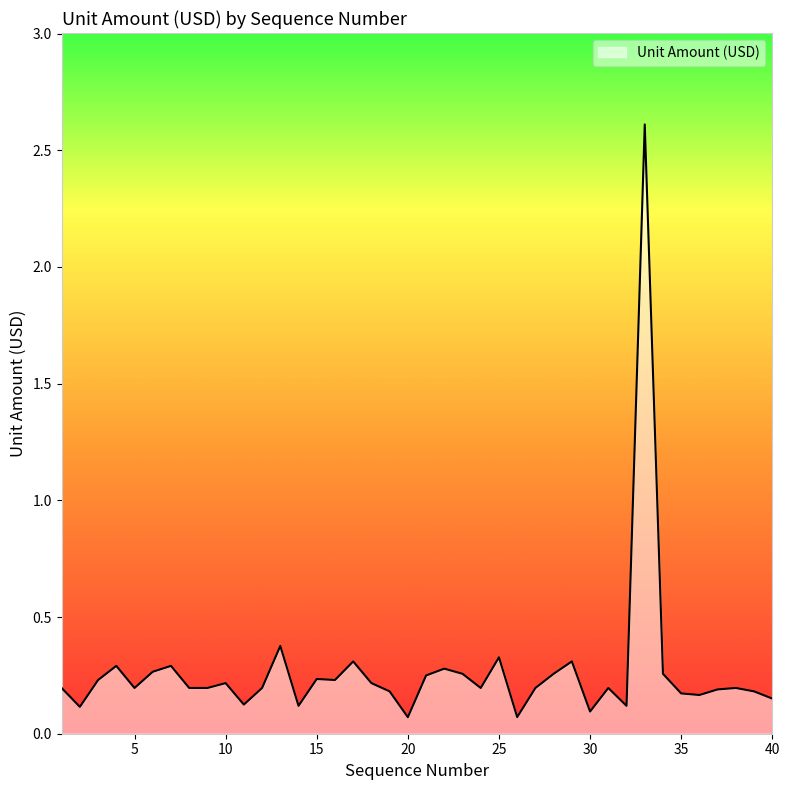

What is the difference between the maximum and minimum values?

2.5